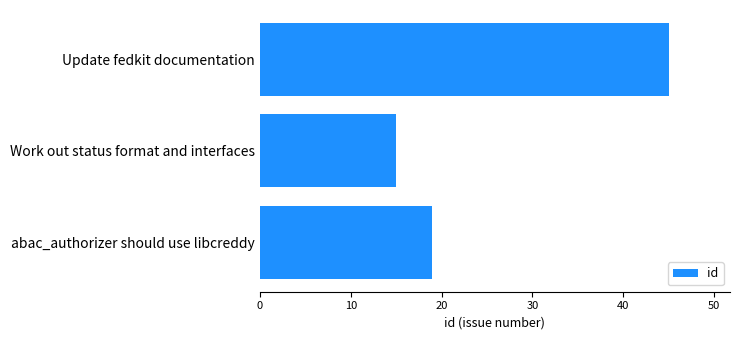

What is the difference between the second highest and minimum values?

4